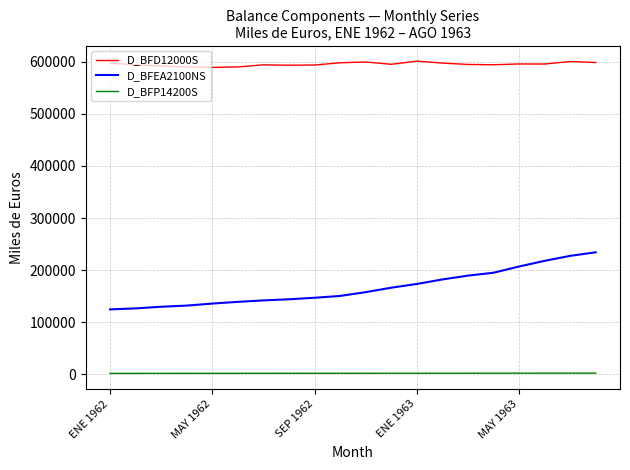

Which series has the largest total across all categories?

D_BFD12000S